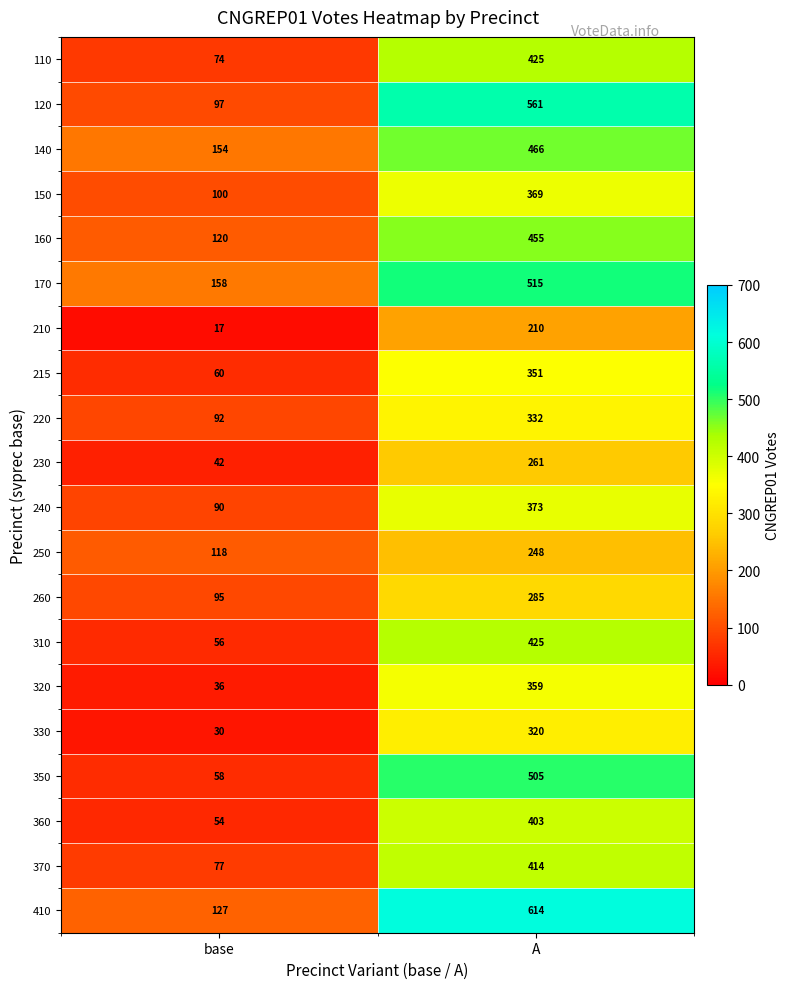

What is the average value of the 220 series?

212